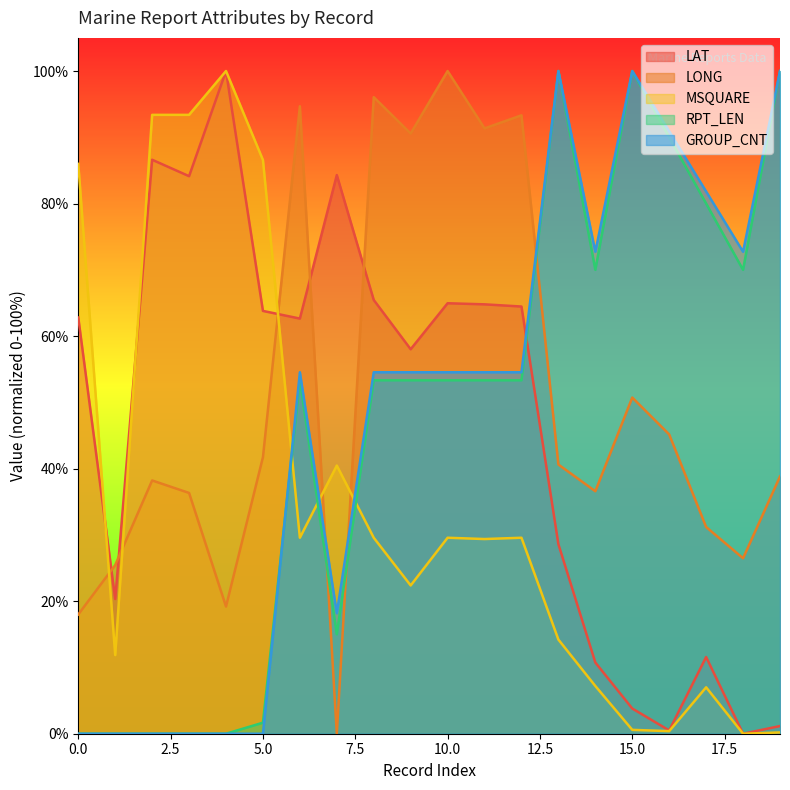

Is the value of LAT at 17 greater than the value of RPT_LEN at 12?

No